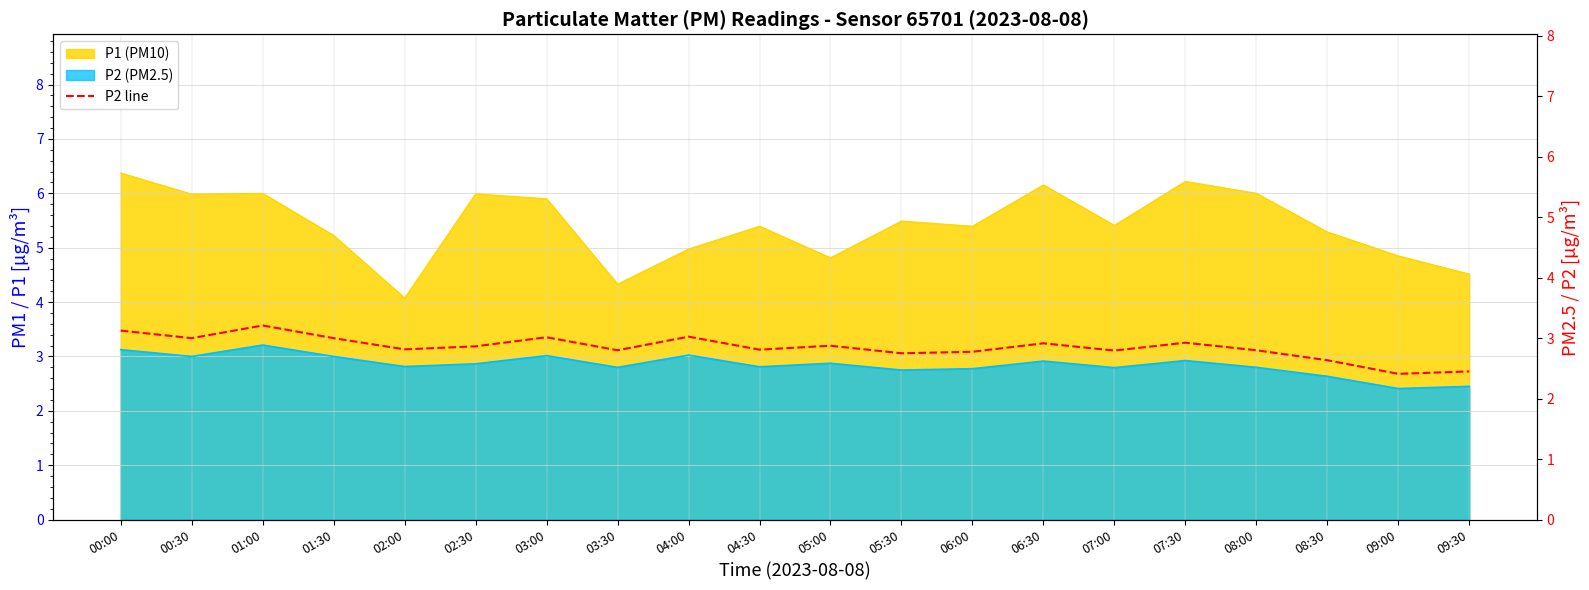

Reading left to right, list all the values displayed in this chart.

3.1	3.0	3.2	3.0	2.8	2.9	3.0	2.8	3.0	2.8	2.9	2.8	2.8	2.9	2.8	2.9	2.8	2.6	2.4	2.5